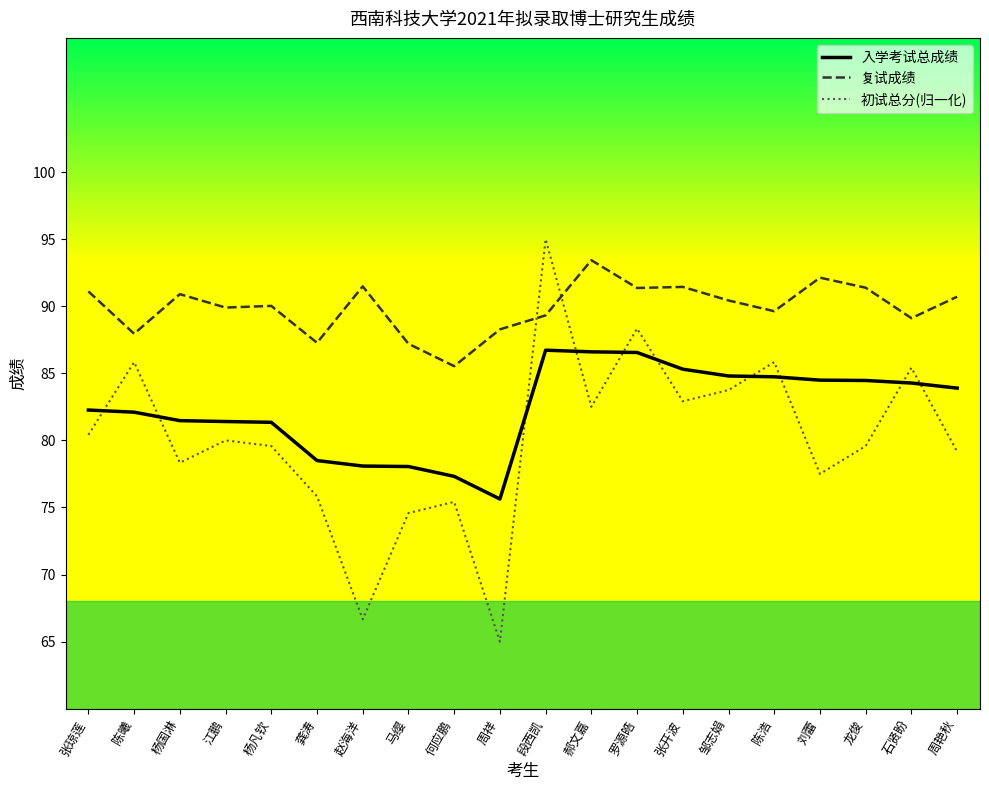

What value does the 初试总分(归一化) series have at 段西凯?

95.0